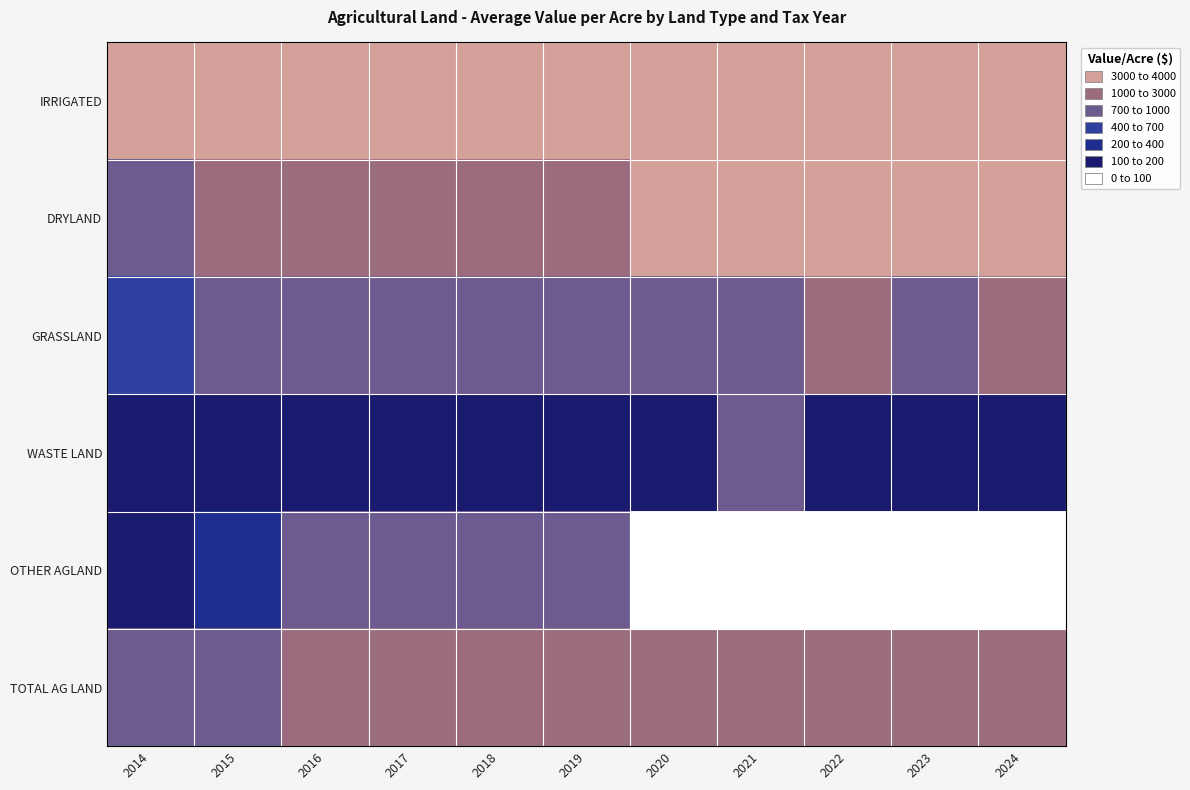

List the series in order of their peak value, lowest first.

WASTE LAND, OTHER AGLAND, GRASSLAND, TOTAL AG LAND, DRYLAND, IRRIGATED